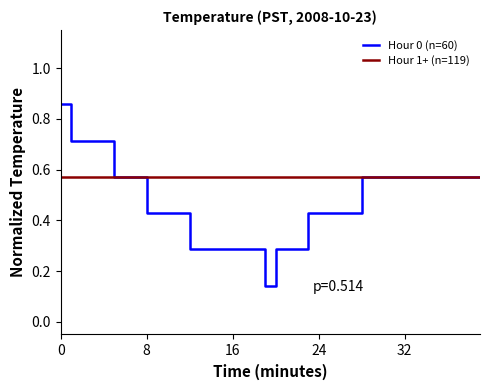

List the series in order of their overall mean, highest first.

Hour 1+ (n=119), Hour 0 (n=60)